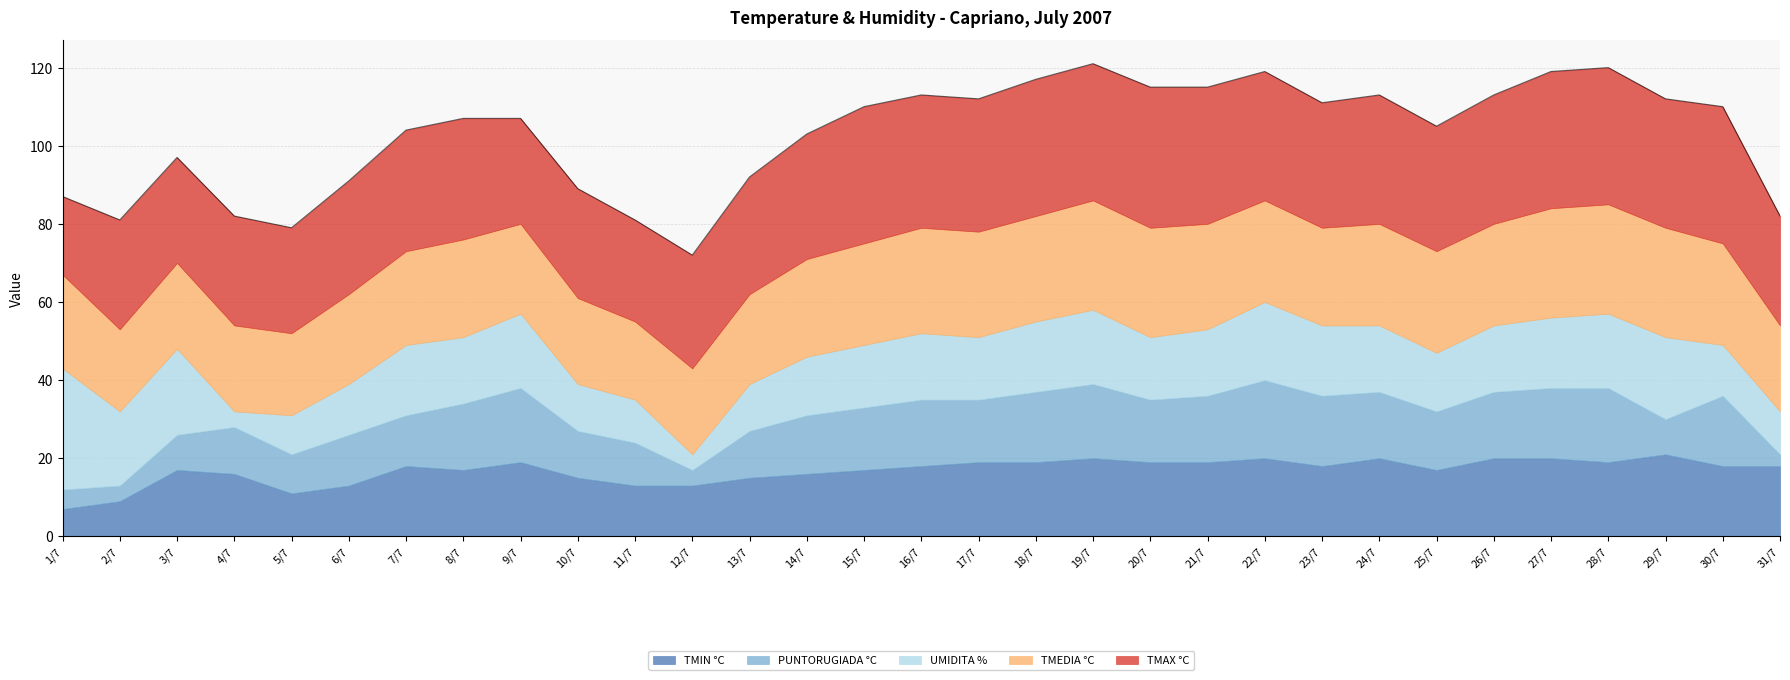

Rank the series by their maximum value, from highest to lowest.

TMAX °C, UMIDITA %, TMEDIA °C, TMIN °C, PUNTORUGIADA °C